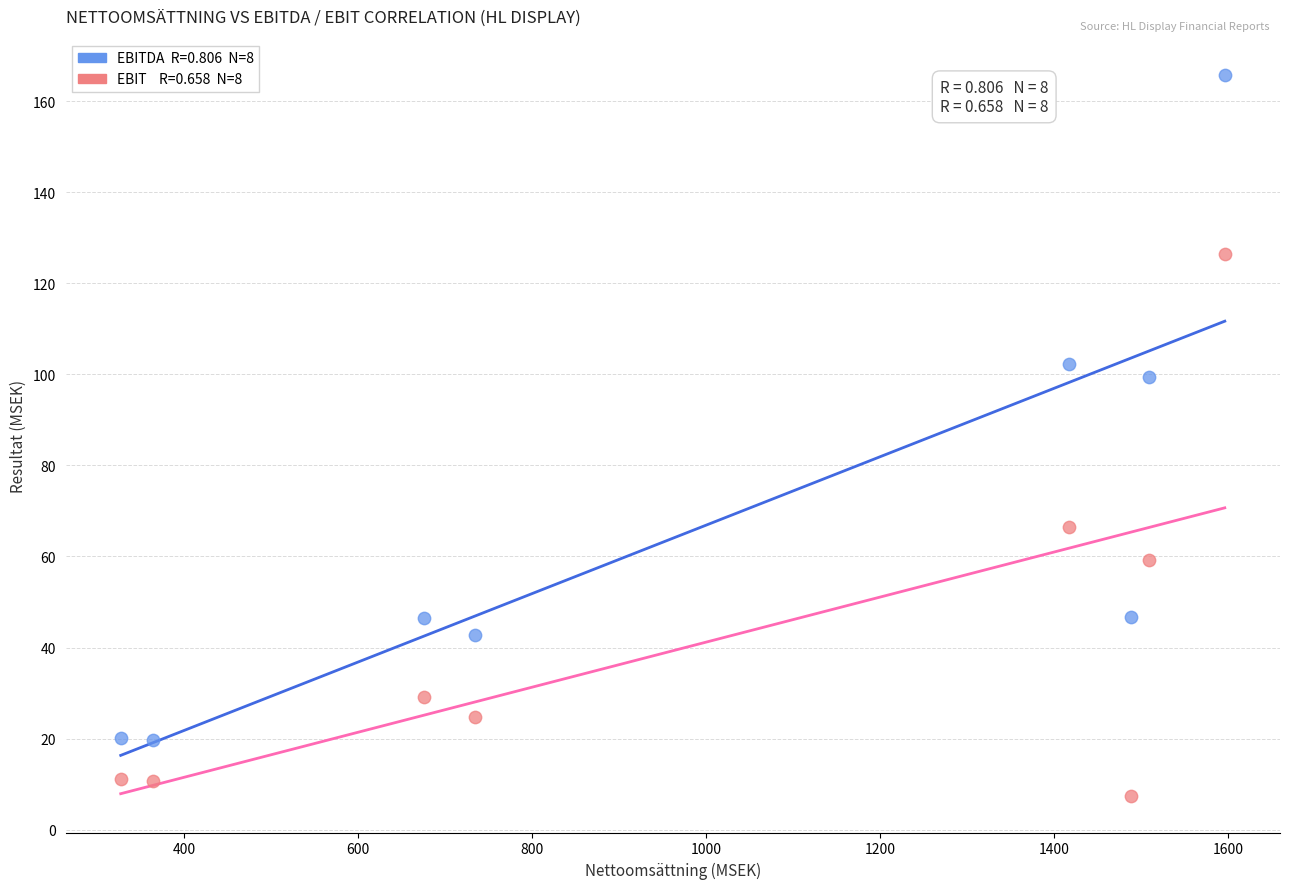

Across all data points, what is the range of Y values (max minus min)?

158.4